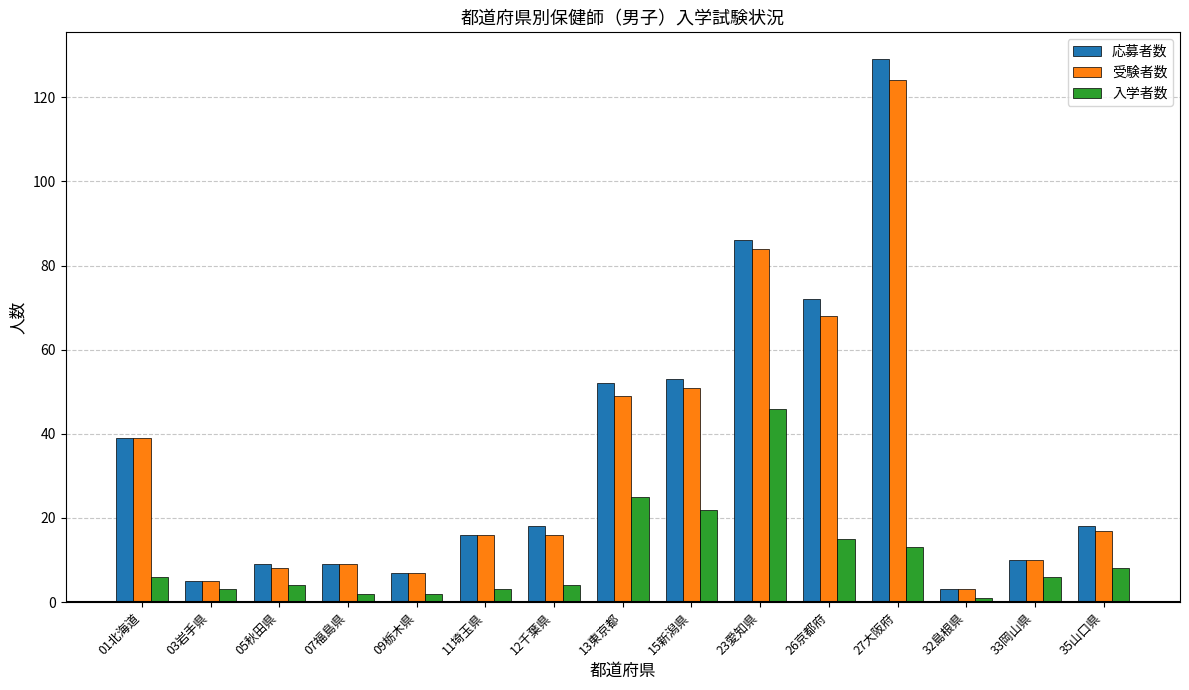

Which category has the lowest value in the 受験者数 series?

32島根県